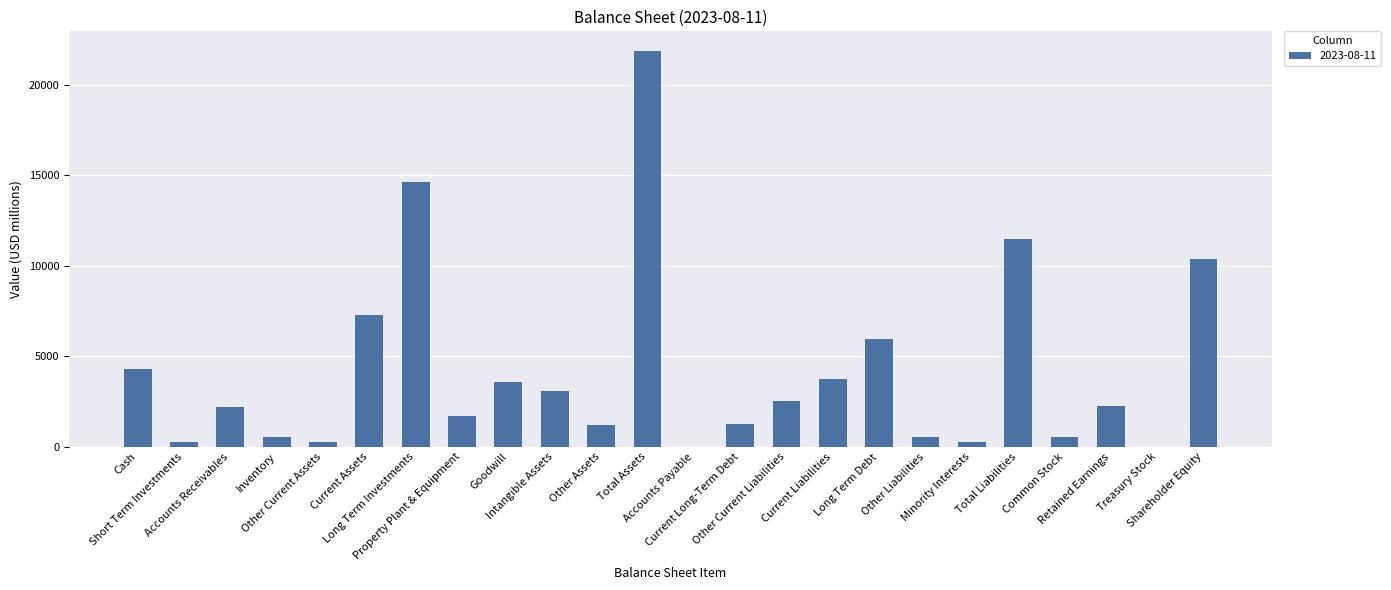

What is the average value?

4158